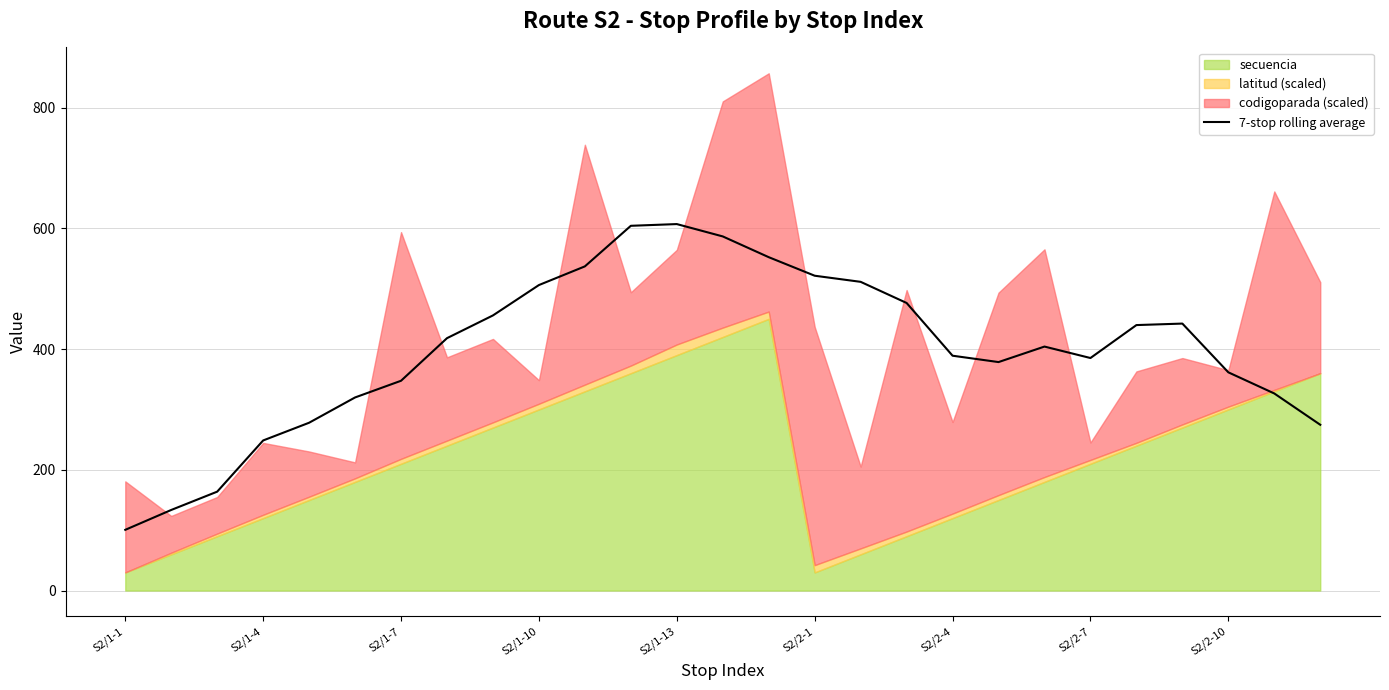

What position from the right is 26?

1